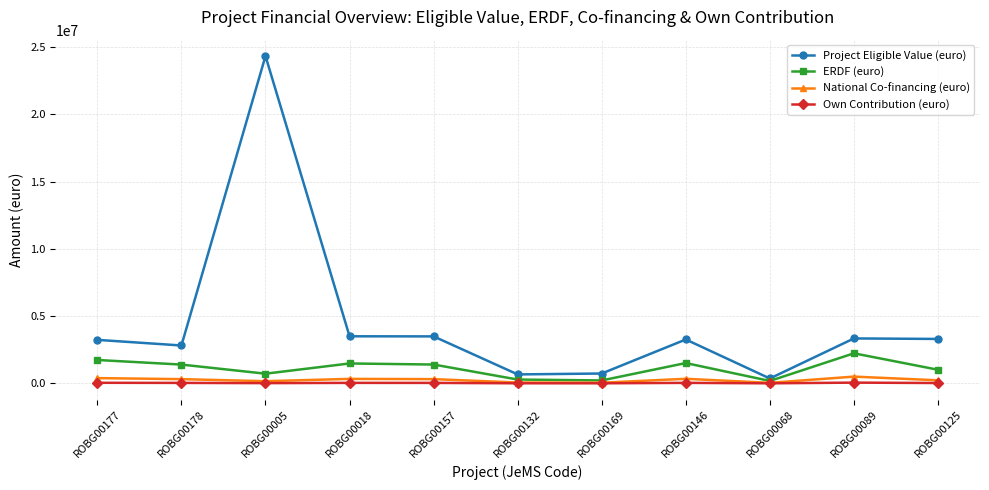

How many lines are shown in the chart?

4